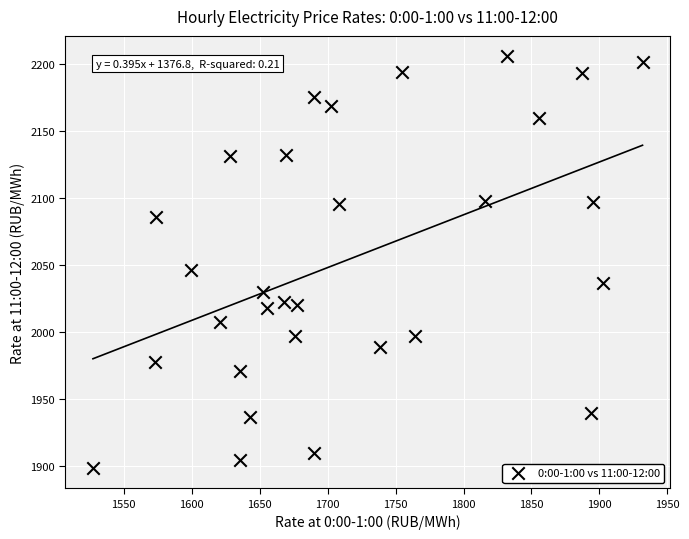

What is the range of Y values (max minus min)?

307.5